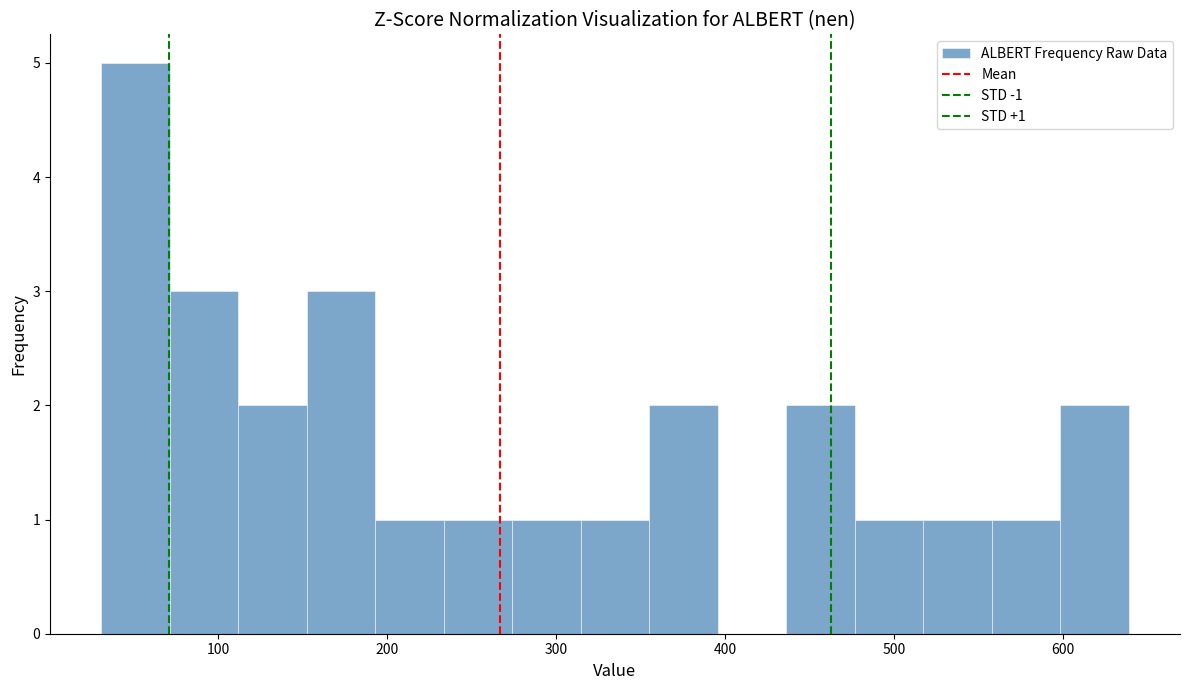

Which range on the x-axis has the tallest bar?

30 to 70